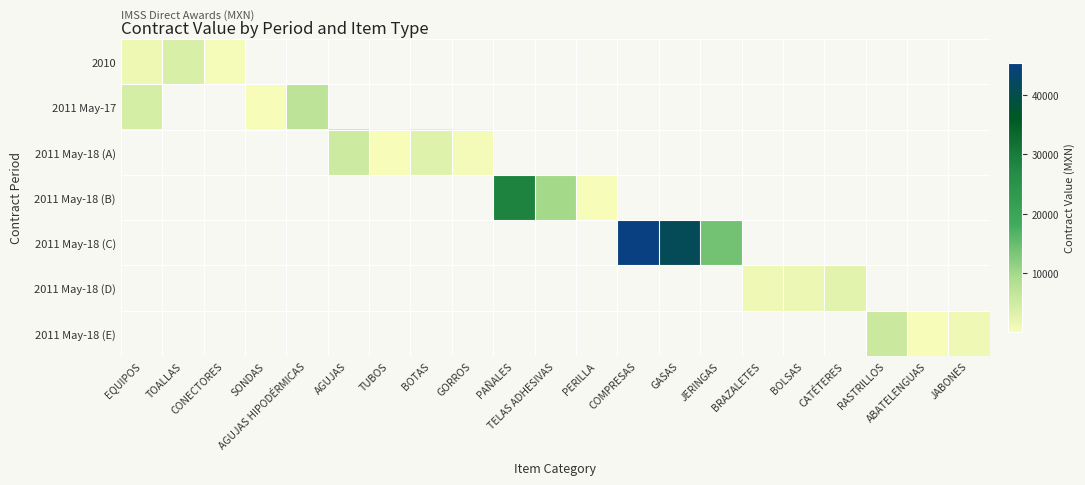

Between ABATELENGUAS and TUBOS, which is larger?

TUBOS